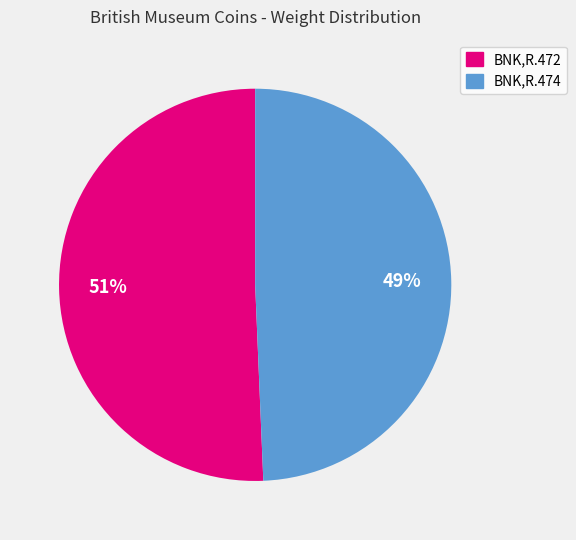

How many slices are in this pie chart?

2